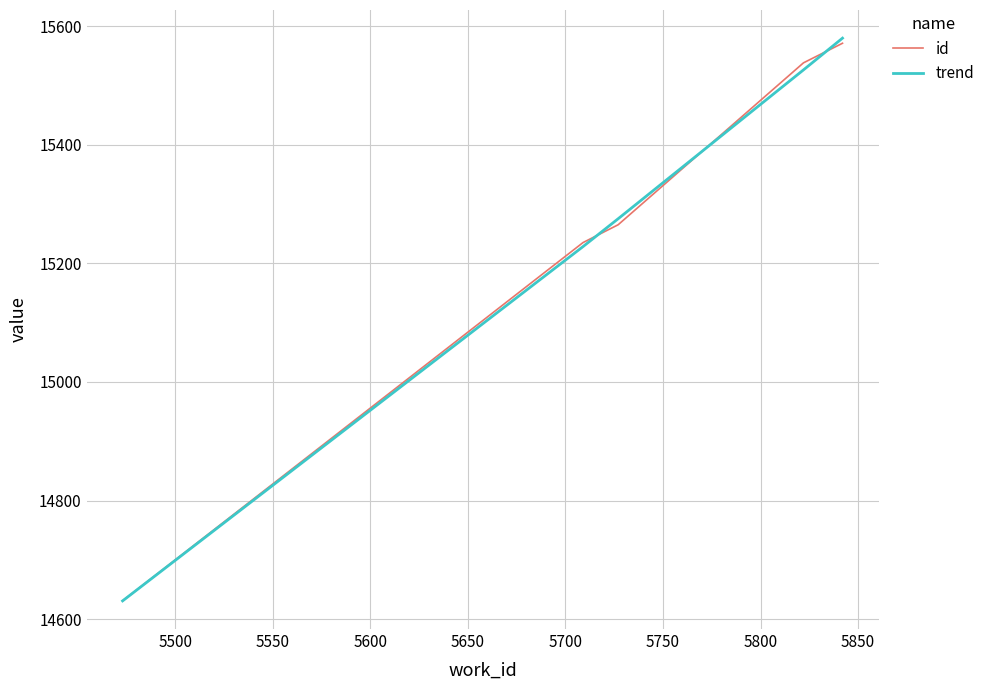

What is the greatest value displayed?

15579.6